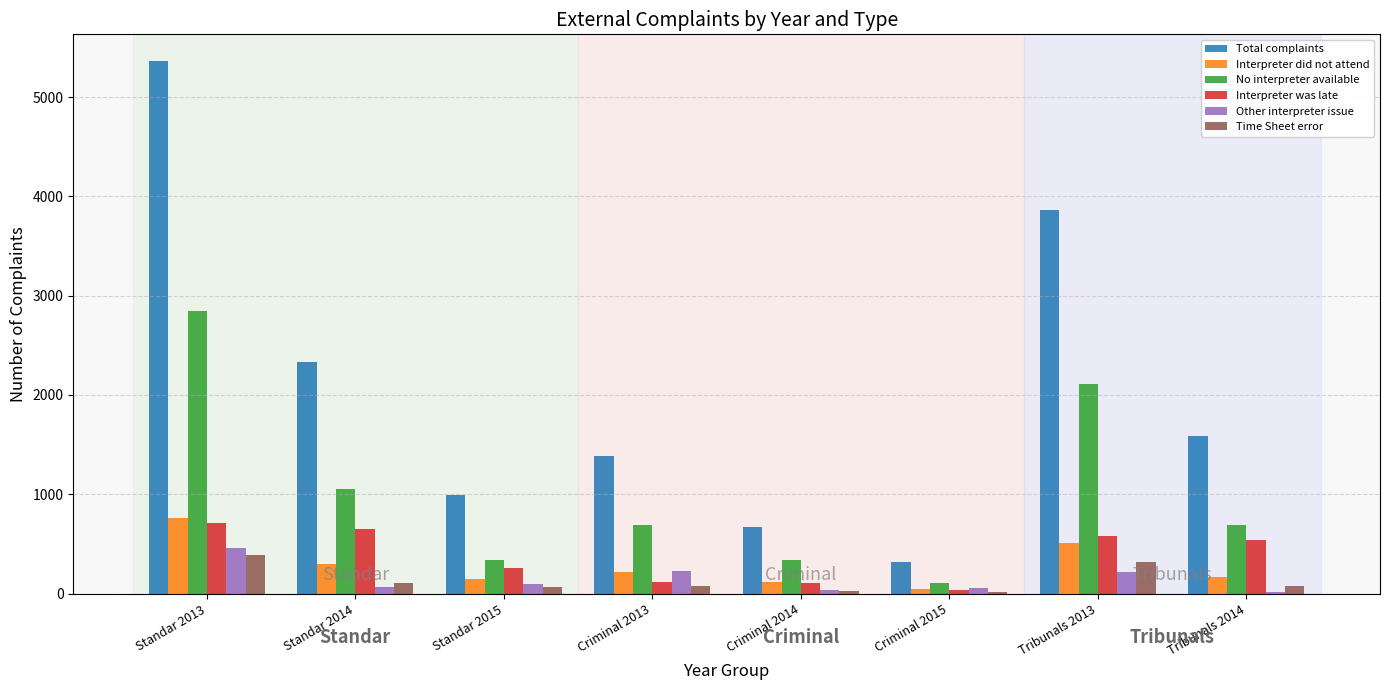

How many data points does each series have?

8